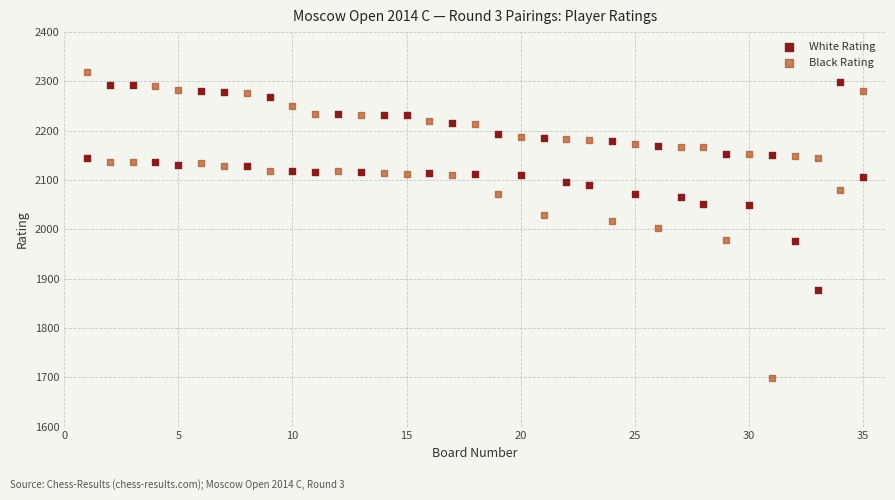

Which series contains the lowest Y value?

Black Rating